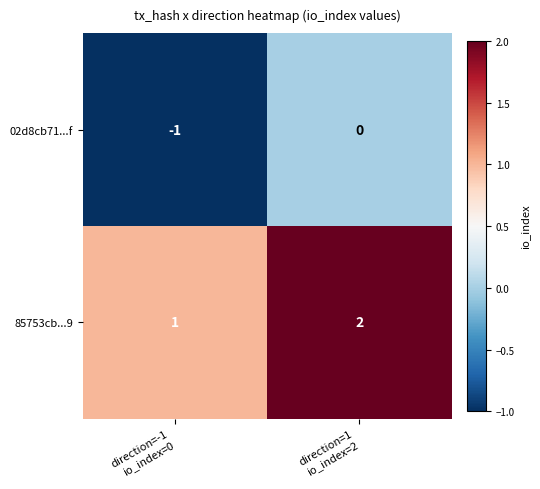

What is the sum of all 85753cb...9 values?

3